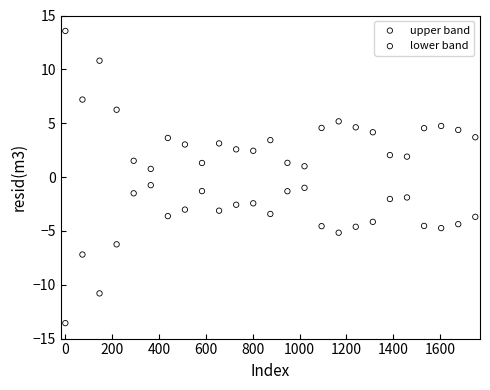

Which series contains the highest Y value?

upper band